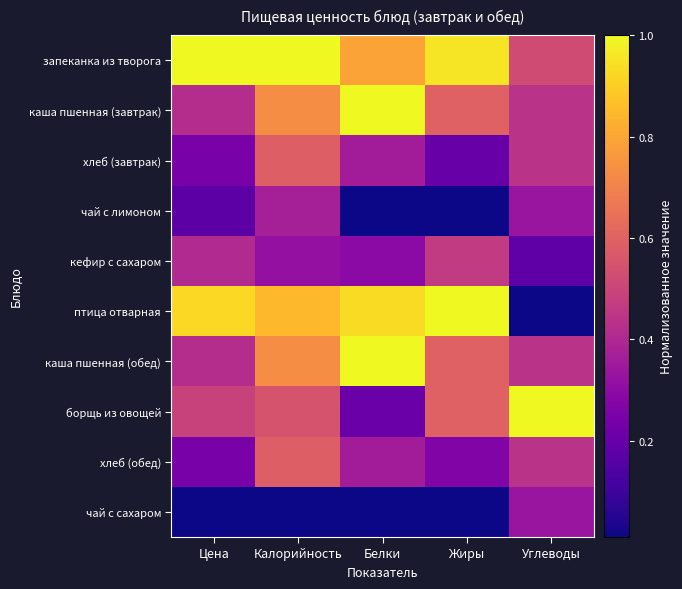

Which series has the widest spread of values?

птица отварная